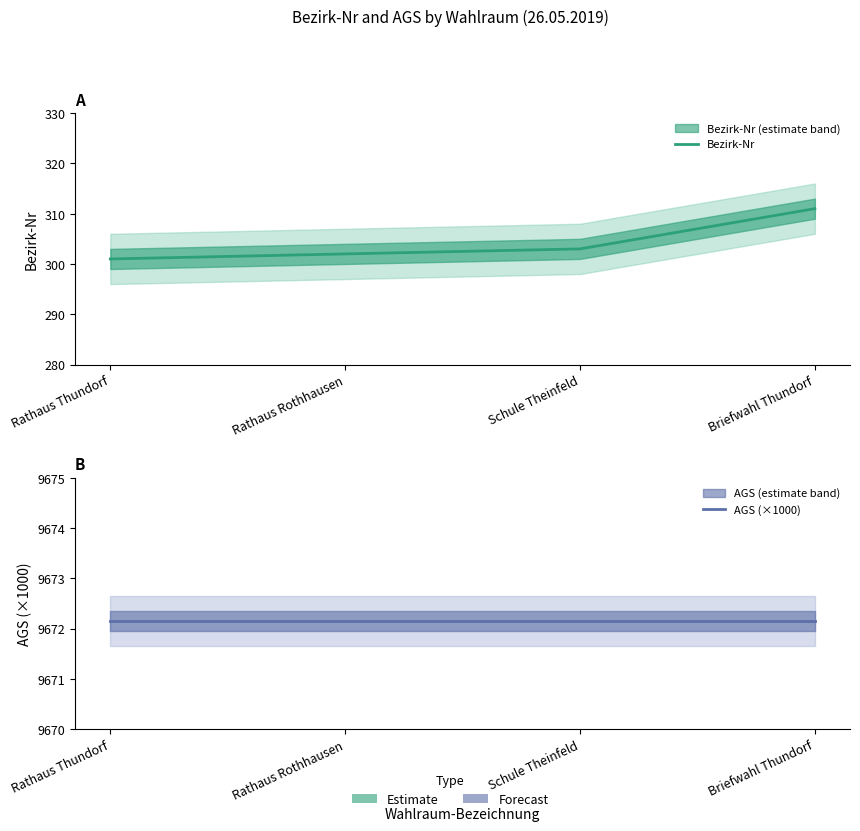

True or false: Bezirk-Nr and AGS (×1000) cross at least once.

False